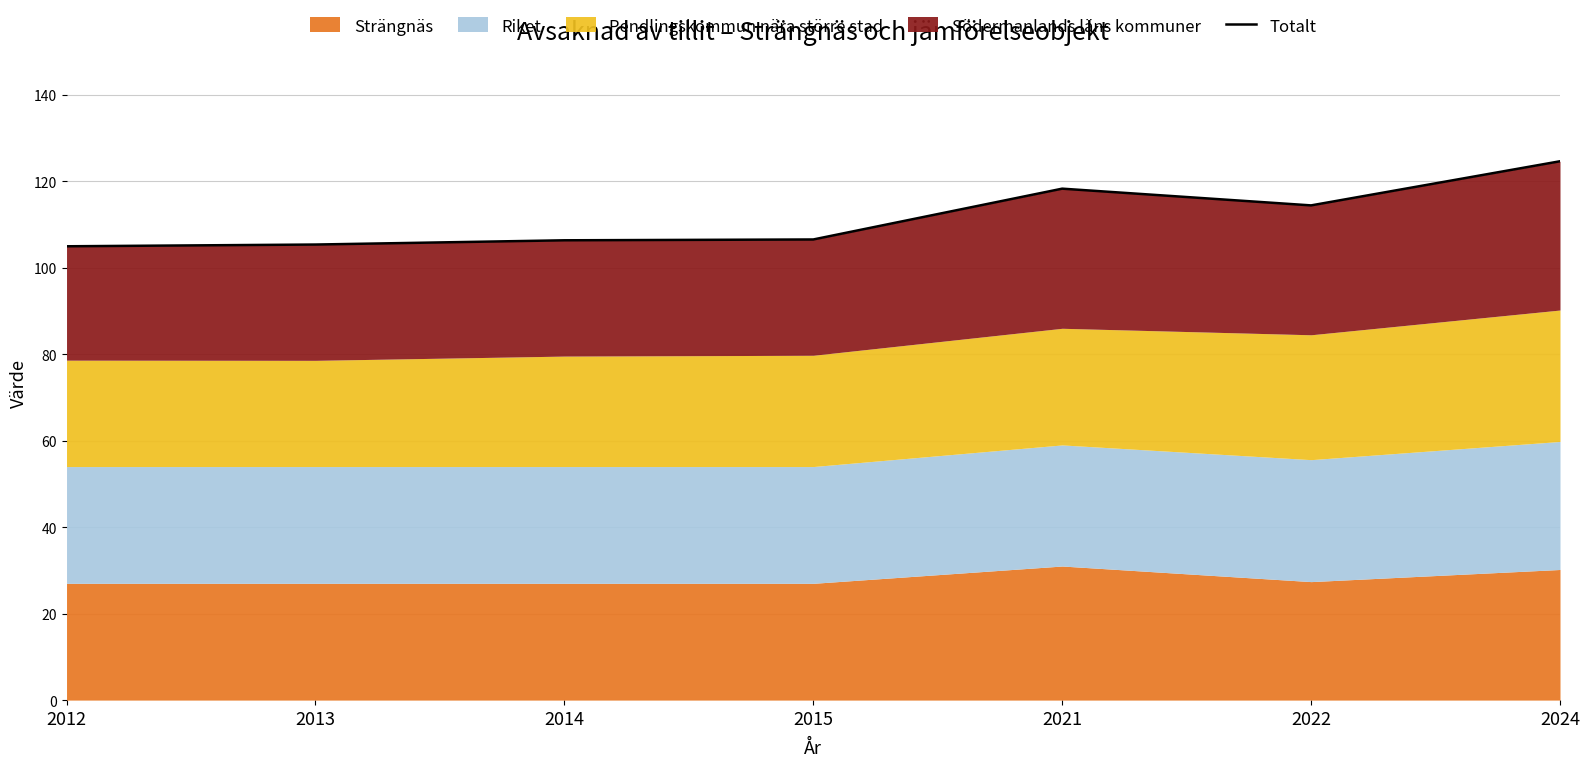

Does the chart have visible grid lines?

Yes